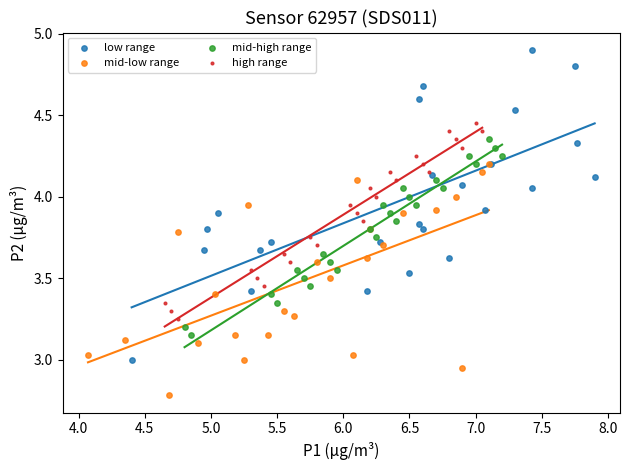

Which series contains the lowest Y value?

mid-low range